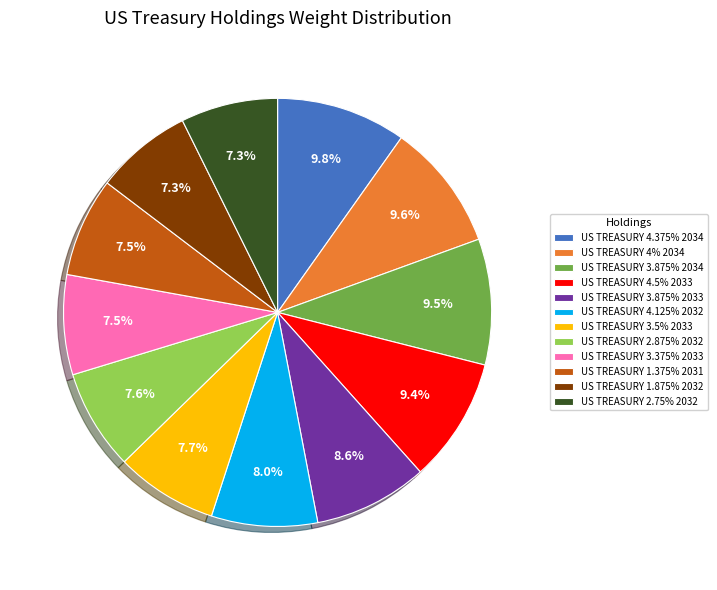

What percentage do US TREASURY 1.875% 2032 and US TREASURY 4.375% 2034 together represent?

17.1%